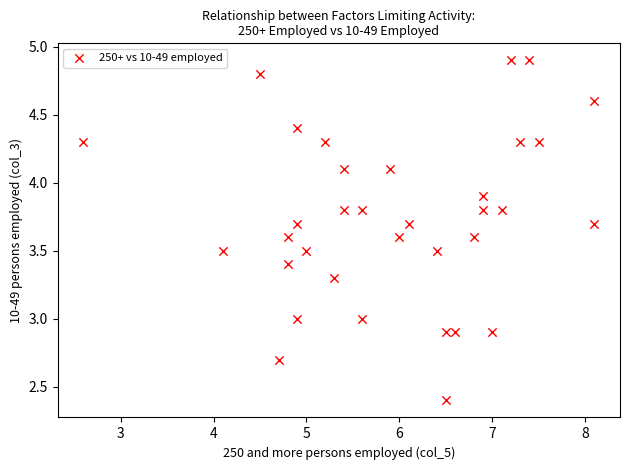

What is the range of X values (max minus min)?

5.5